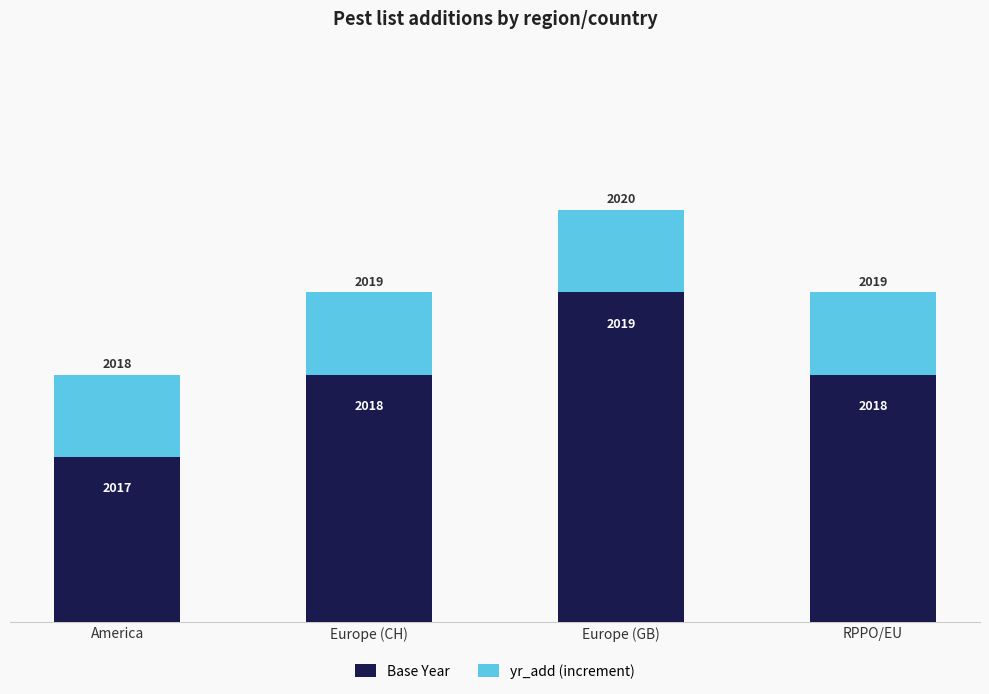

How many data points does each series have?

4